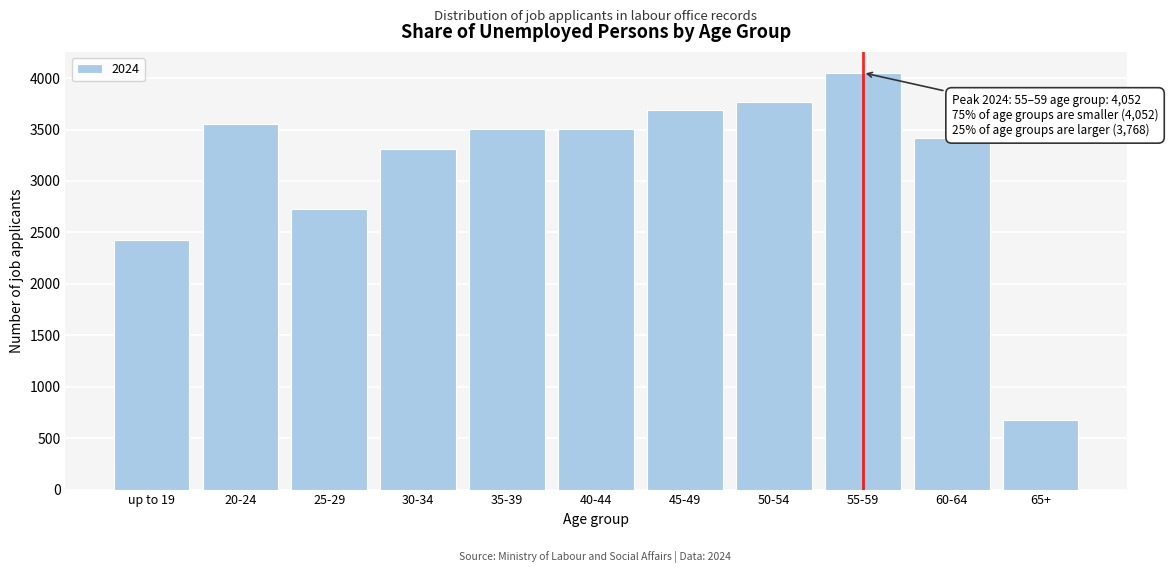

Approximately how many times larger is the value at 60-64 compared to 20-24?

1.0